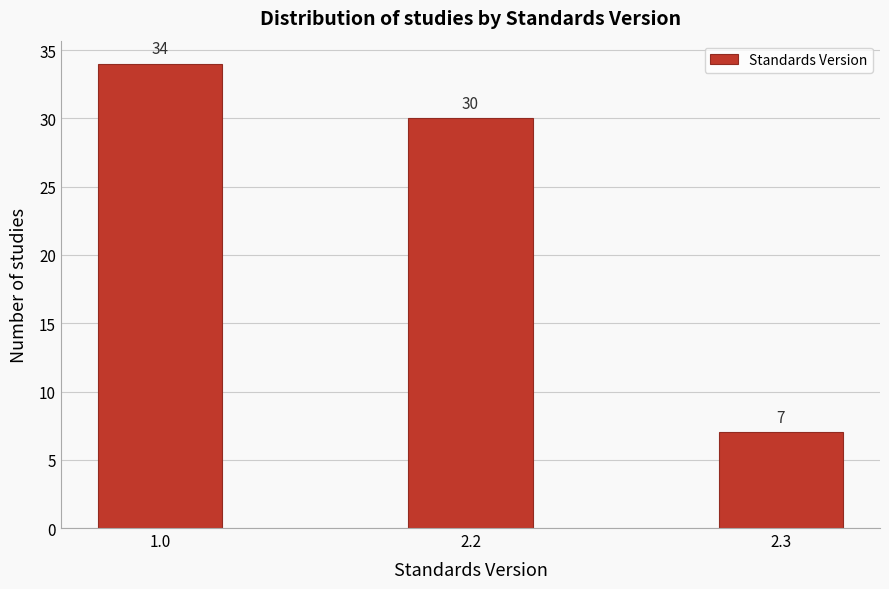

Reading right to left, transcribe all the data shown in this chart.

7	30	34